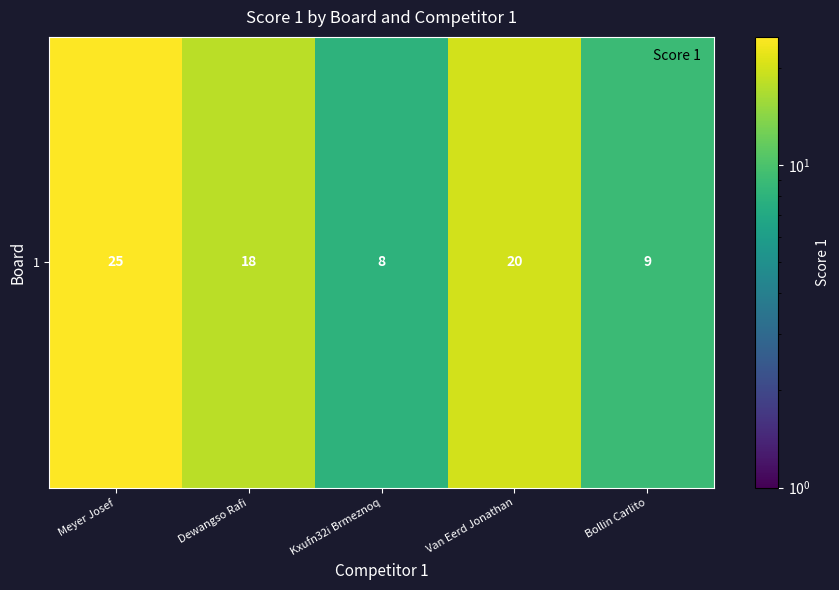

Rank the categories by value from highest to lowest.

Meyer Josef, Van Eerd Jonathan, Dewangso Rafi, Bollin Carlito, Kxufn32i Brmeznoq